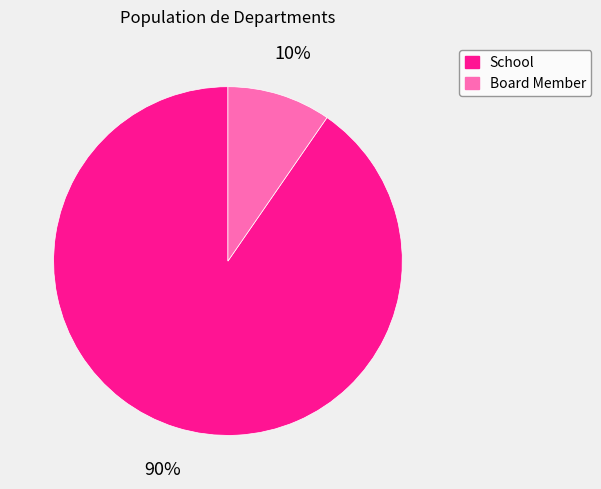

Rank the categories by value from highest to lowest.

School, Board Member